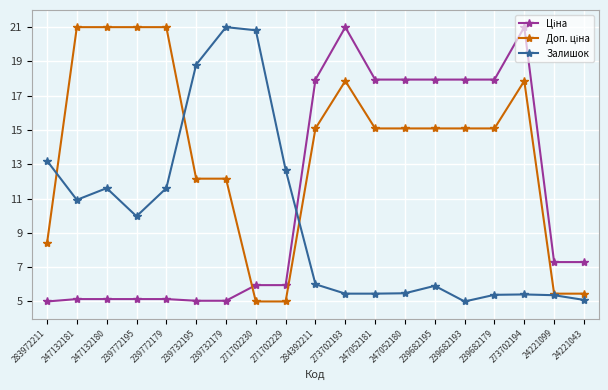

What is the total value across all series at 271702230?

31.8